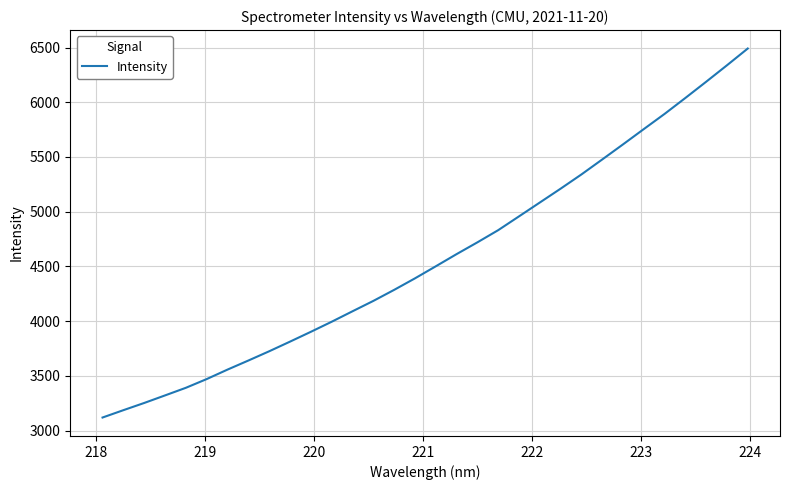

What is the greatest value displayed?

6490.6